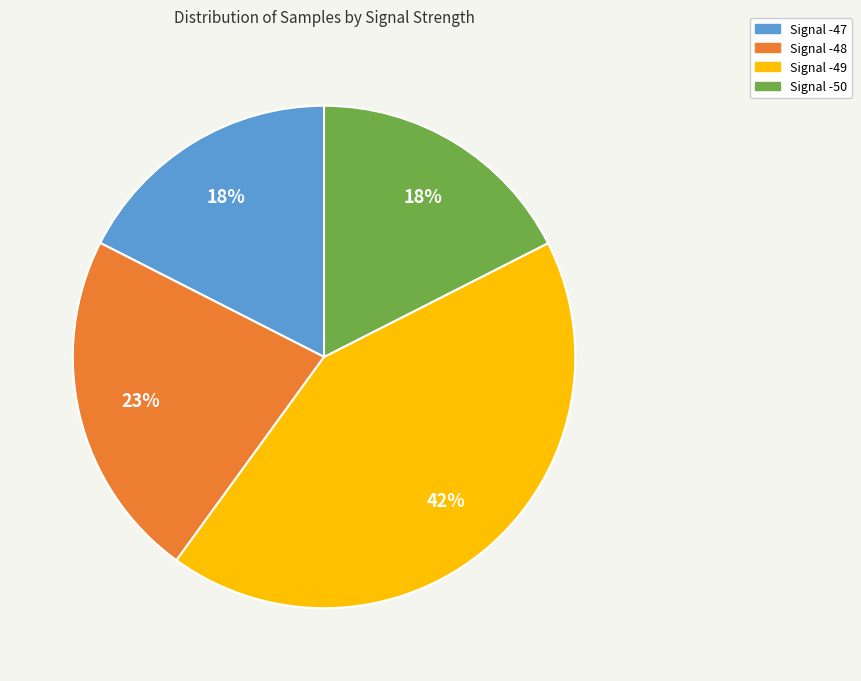

Is the sum of Signal -48 and Signal -49 greater than half?

Yes